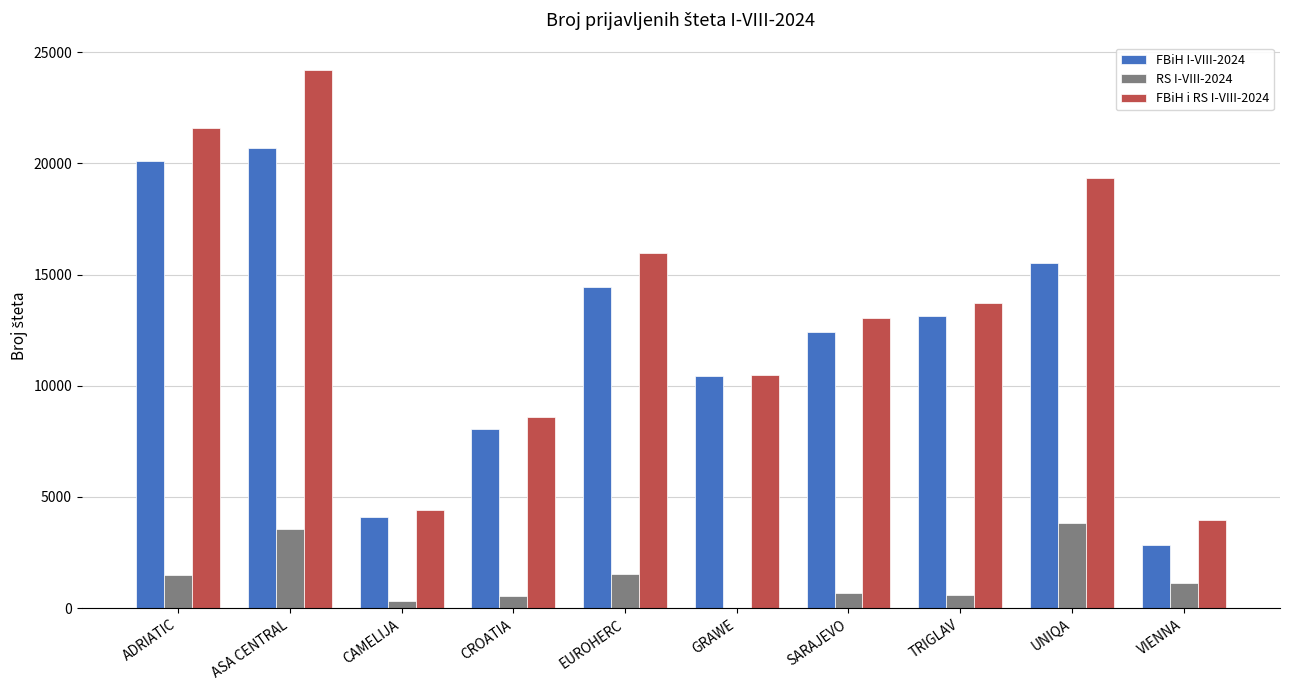

Where does the FBiH i RS I-VIII-2024 series first go above 13723?

ADRIATIC